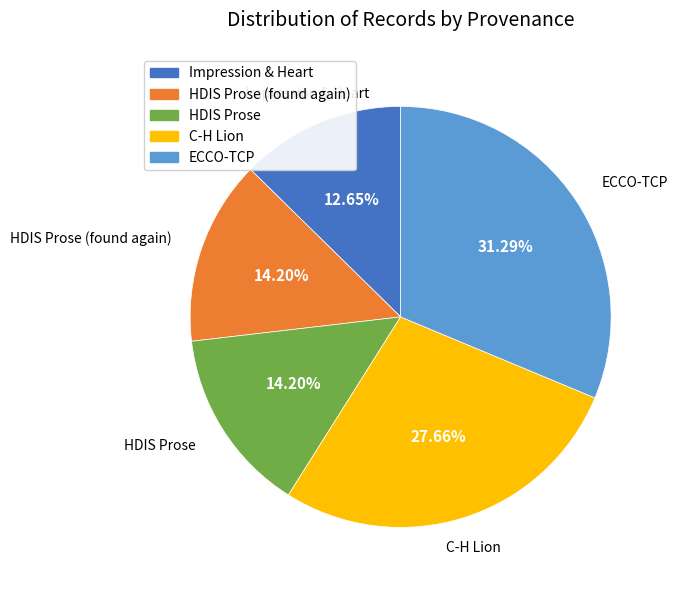

Is there a majority slice in this chart?

No